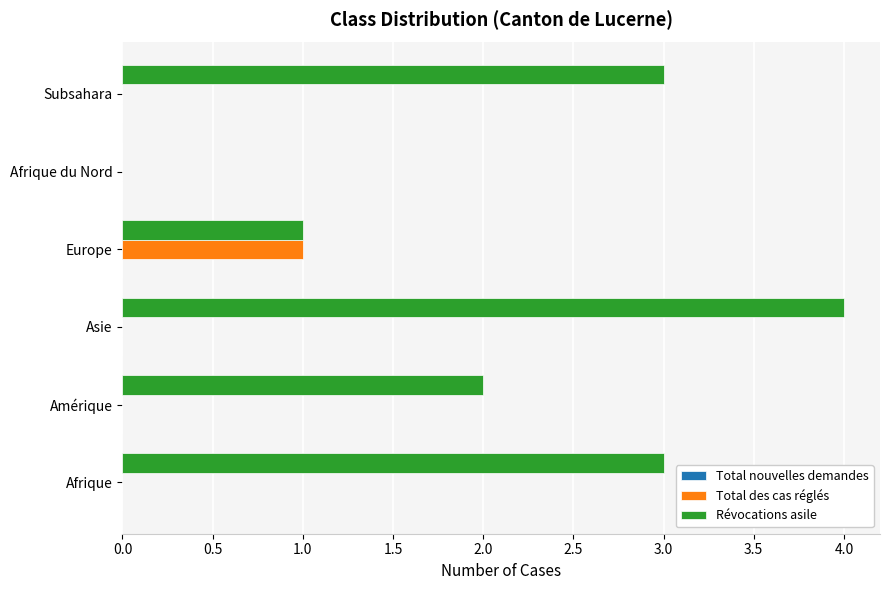

The Révocations asile series shows 4 at Asie. True or false?

True